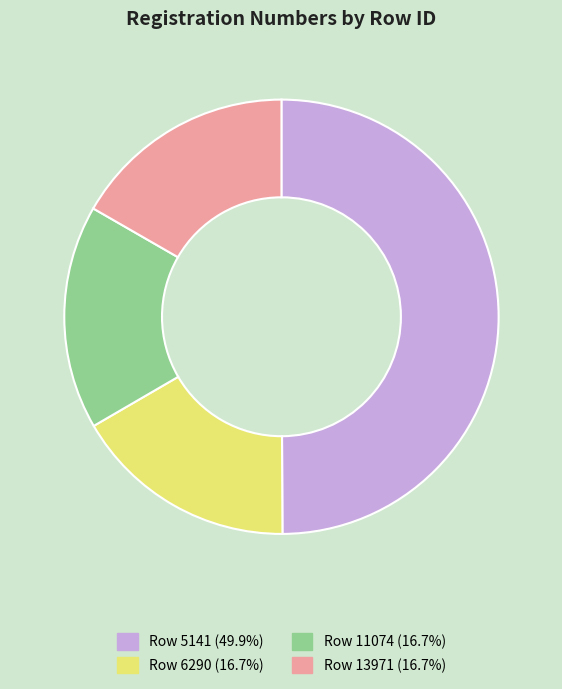

How many slices are in this pie chart?

4